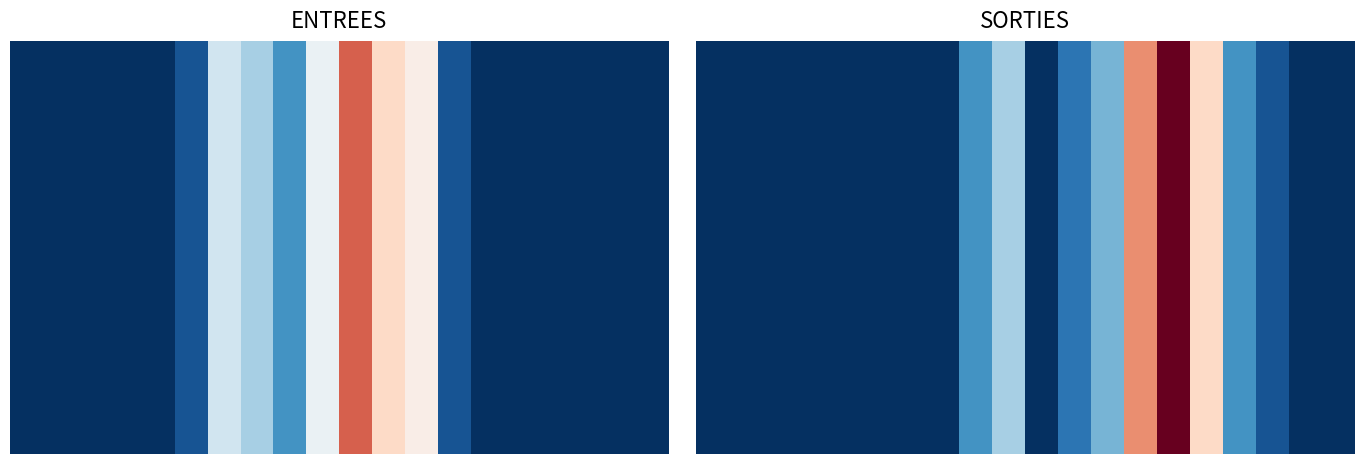

Reading left to right, transcribe all the data shown in this chart.

0	0	0	0	0	0	0	0	3	5	0	2	4	11	15	9	3	1	0	0